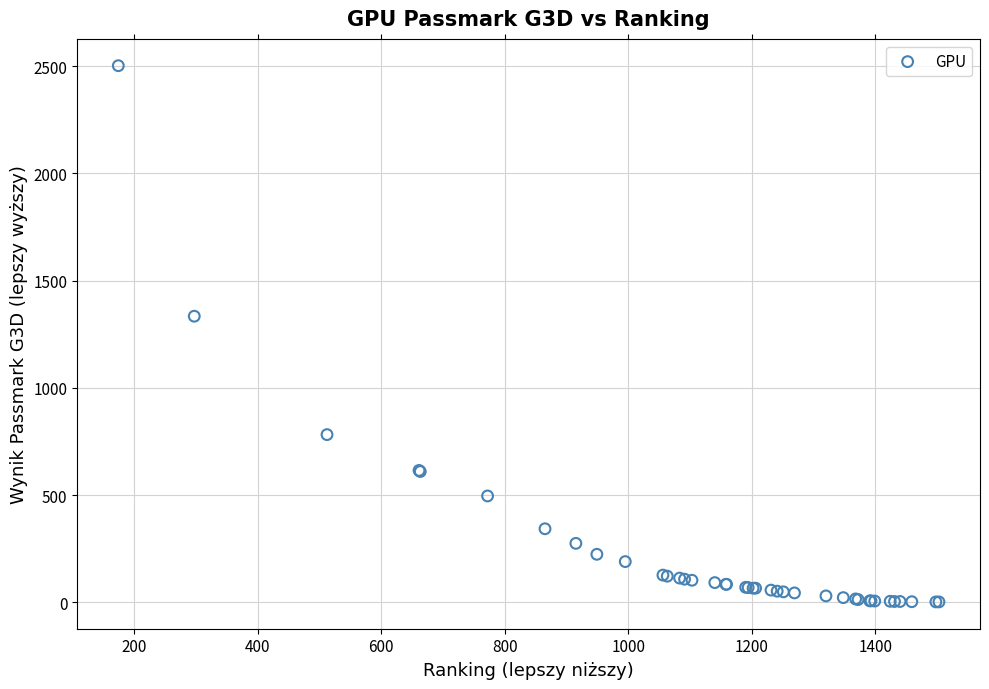

What Y value in the scatter plot is closest to 1252?

1334